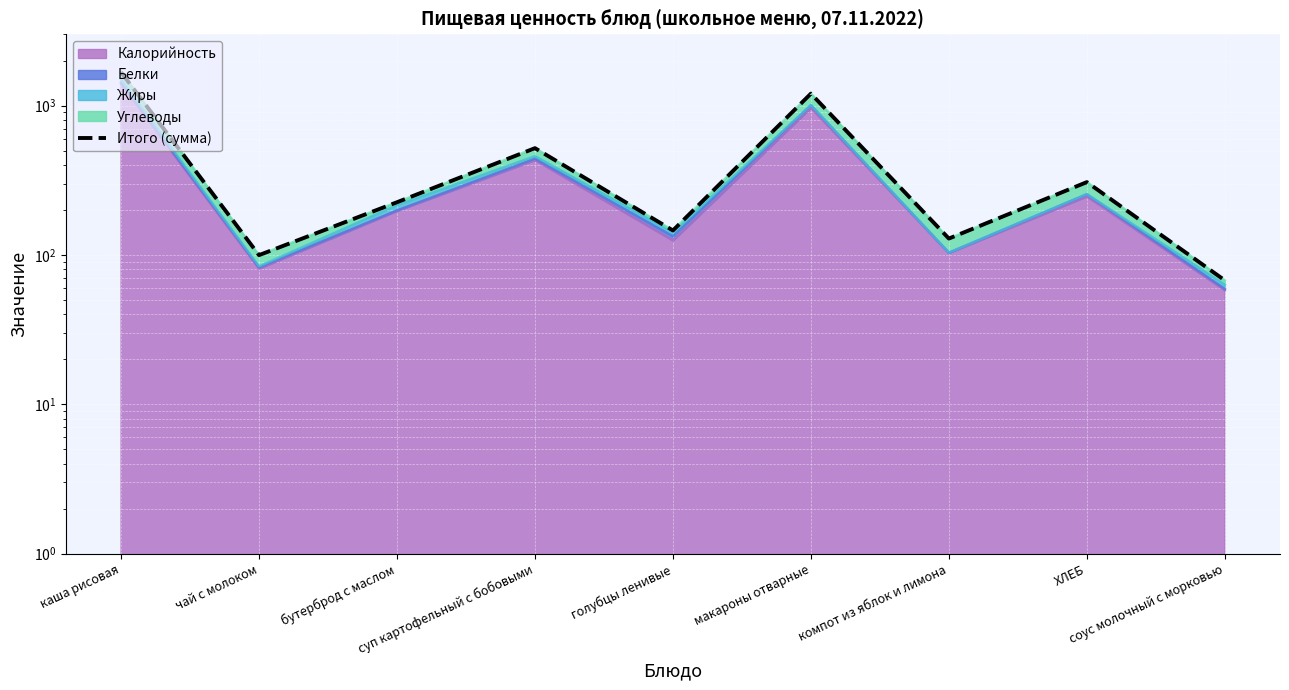

Which category has the lowest value across all series?

соус молочный с морковью